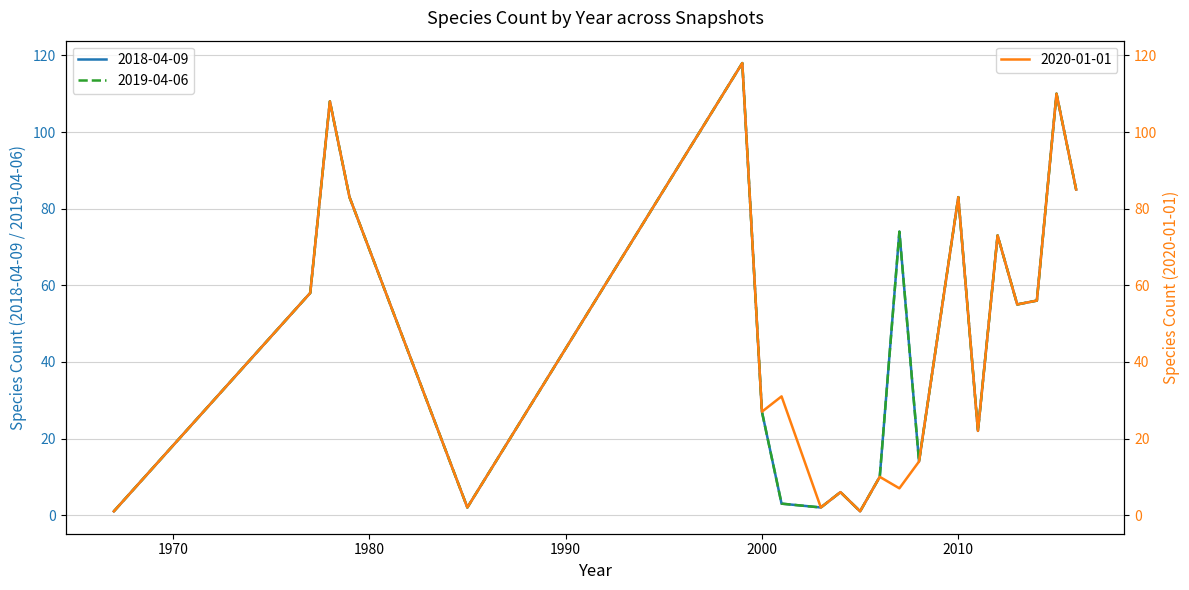

Which series has the largest range (max minus min)?

2018-04-09